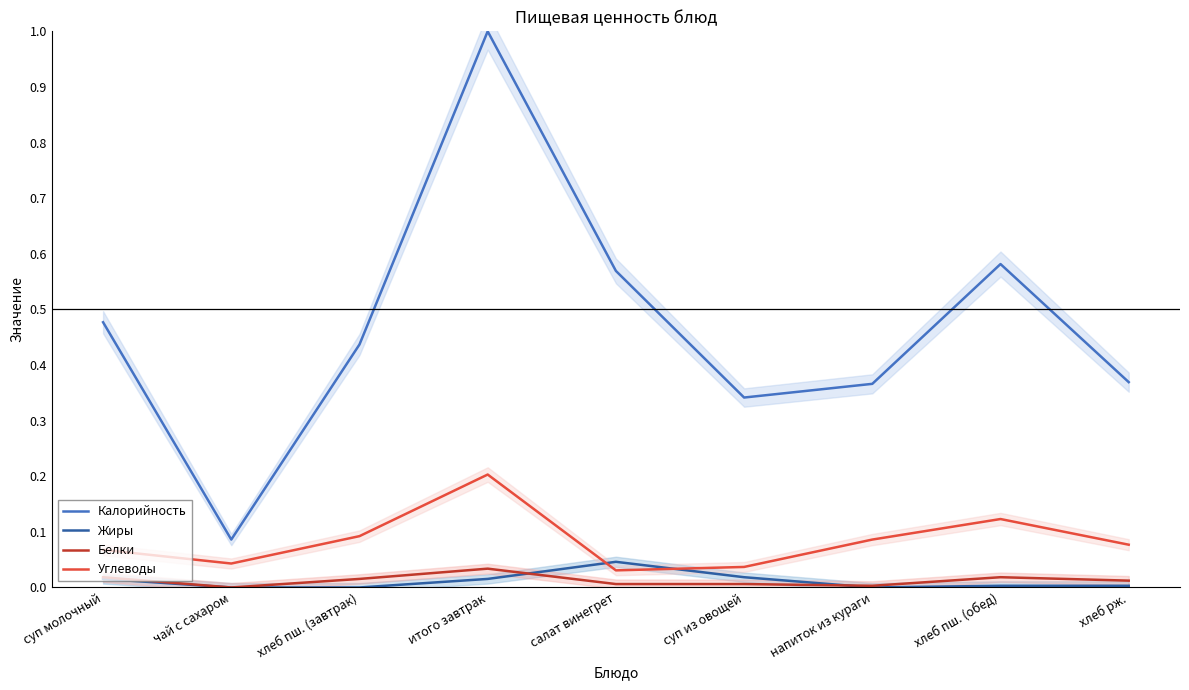

How many values in Белки are above zero?

8